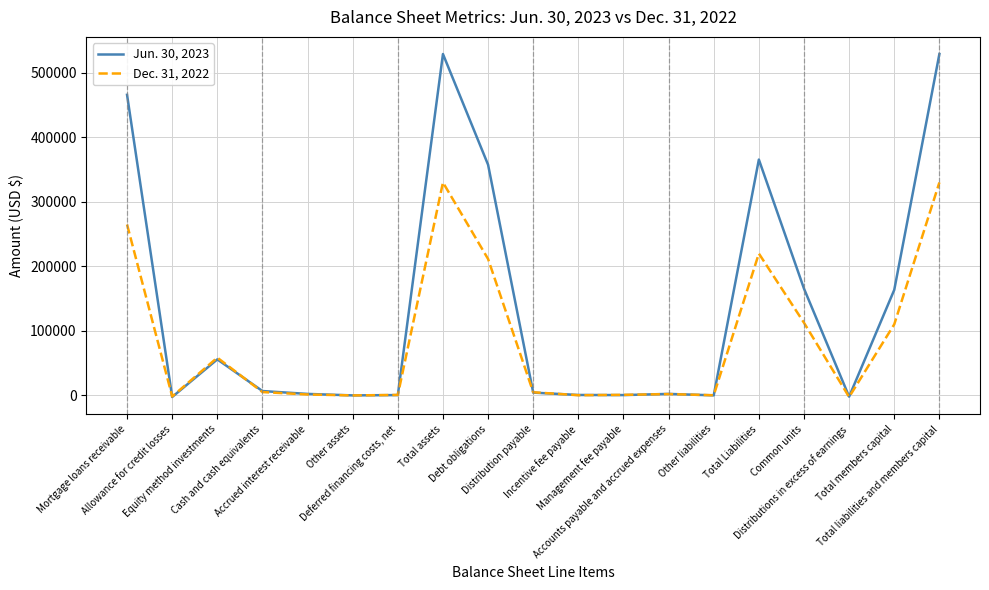

What are all the series names shown in the legend?

Jun. 30, 2023, Dec. 31, 2022